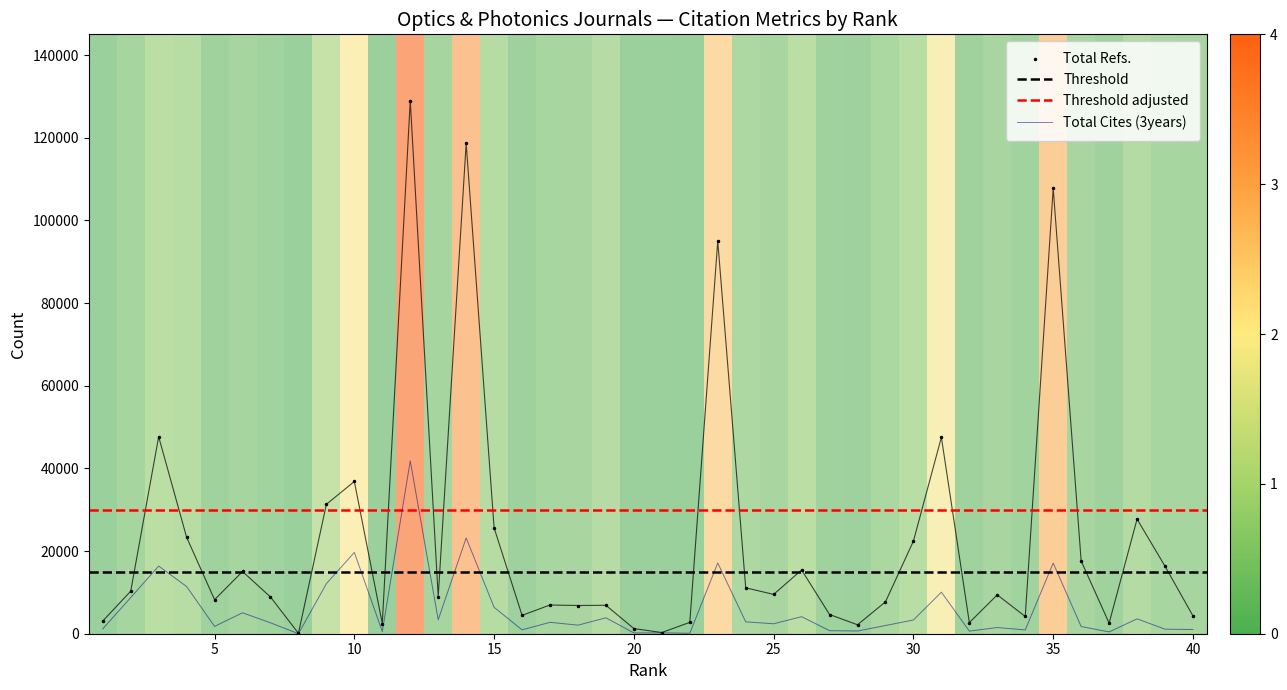

True or false: Total Cites (3years) has a value of 584 at 37.

False